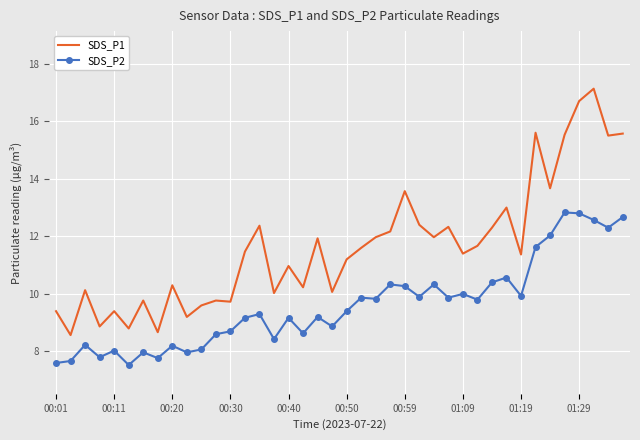

What is the difference between the maximum and minimum values in the SDS_P1 series?

8.6